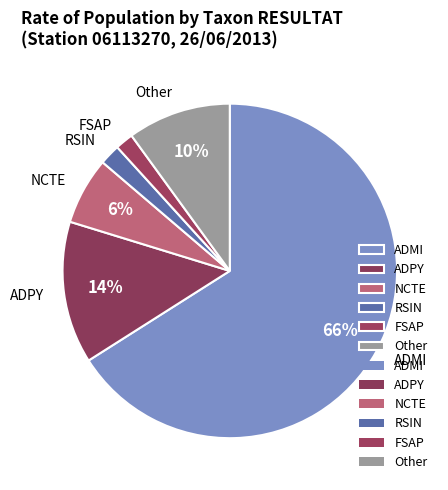

What percentage is the ADPY slice, to the nearest percent?

14%